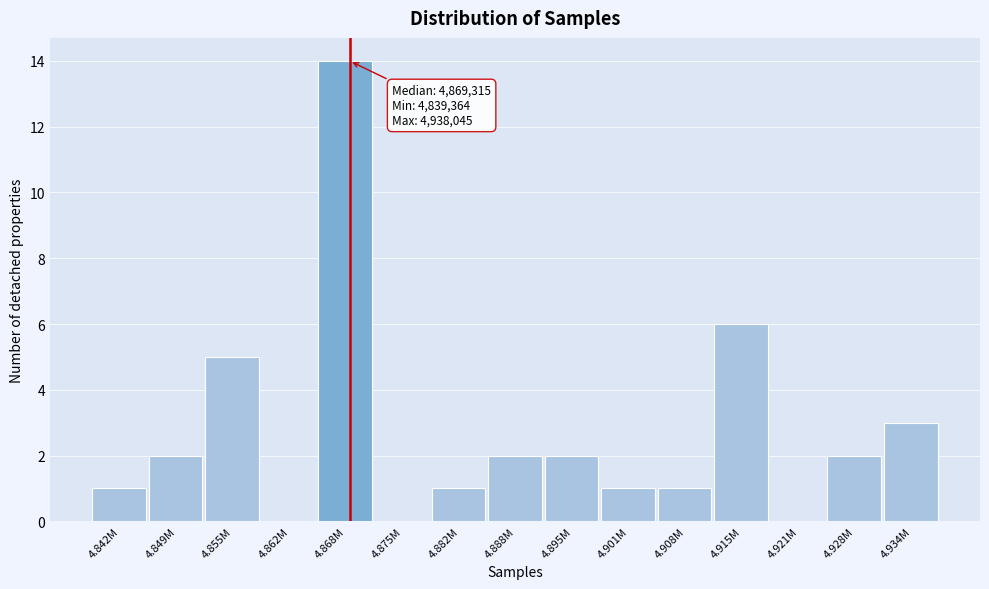

Reading left to right, what are all the values shown in this chart?

4.842M=1	4.849M=2	4.855M=5	4.862M=0	4.868M=14	4.875M=0	4.882M=1	4.888M=2	4.895M=2	4.901M=1	4.908M=1	4.915M=6	4.921M=0	4.928M=2	4.934M=3